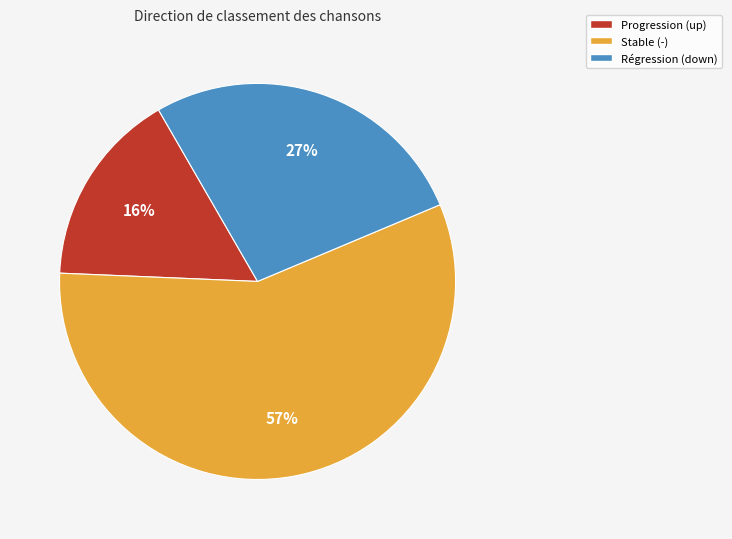

To the nearest percent, what percentage of the pie is Progression (up)?

16%